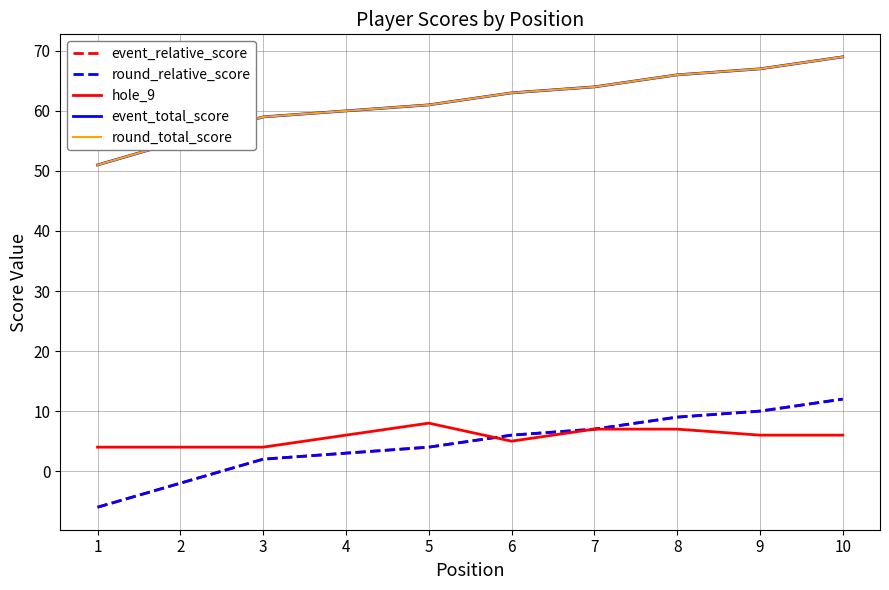

What is the value of the hole_9 point at the 9th from the left?

6